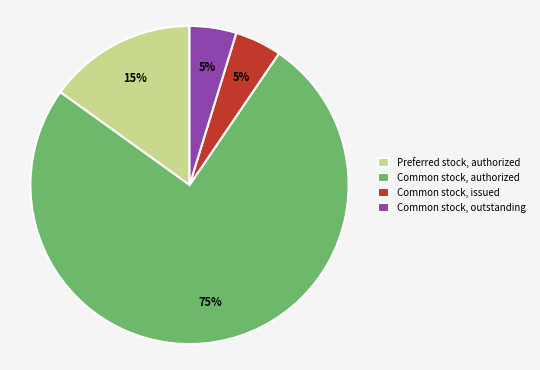

How many slices are in this pie chart?

4